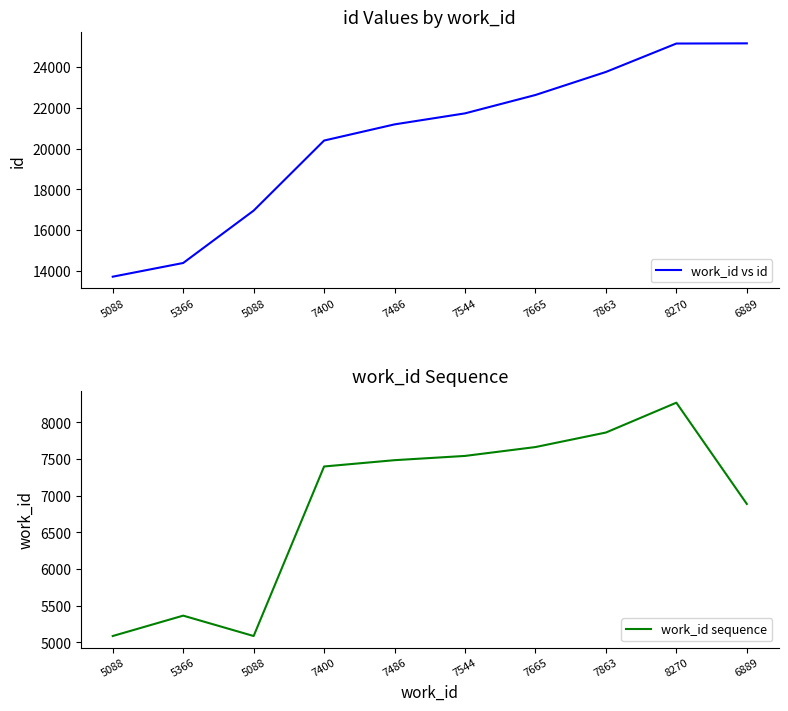

What is the label of the 5th point from the right?

7544